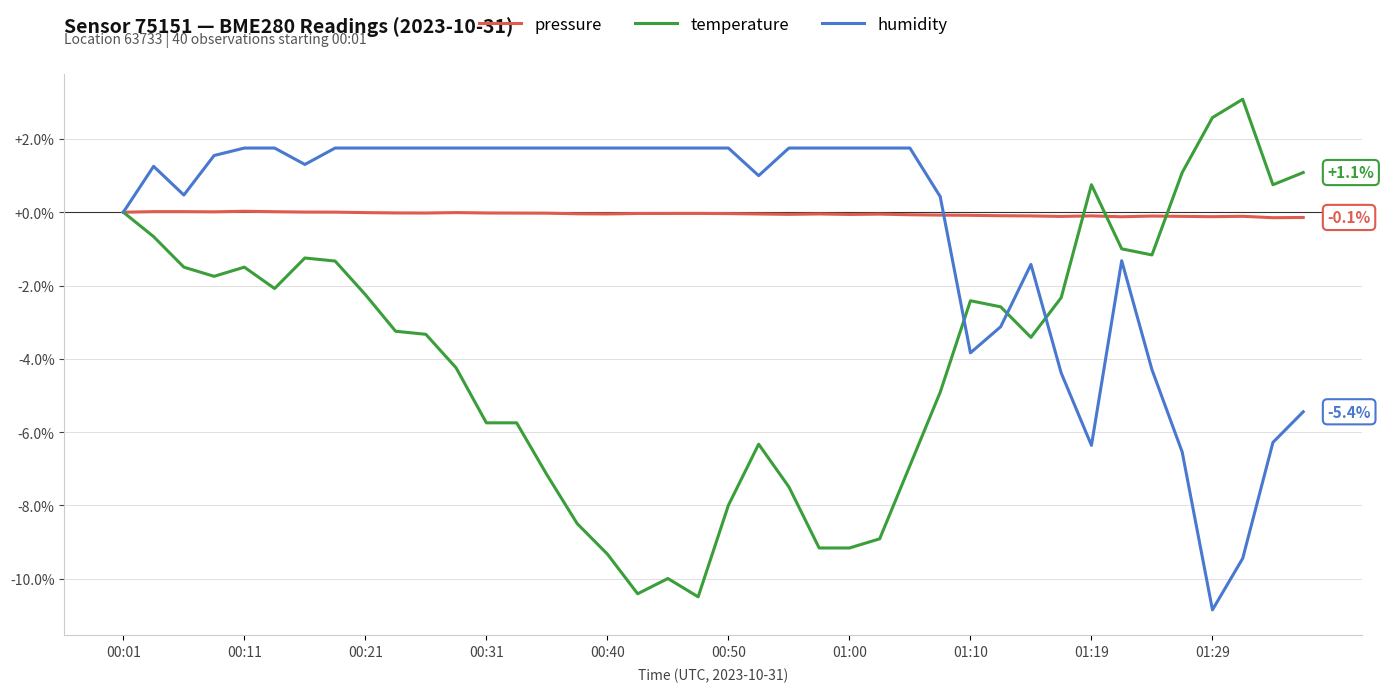

How many lines are shown in the chart?

3